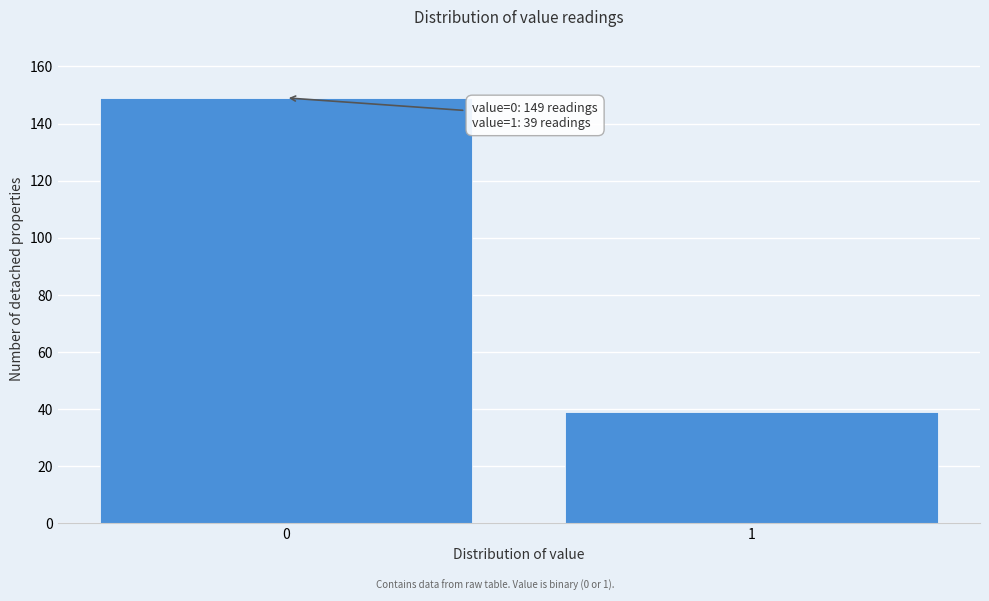

Reading right to left, what are all the values shown in this chart?

39	149